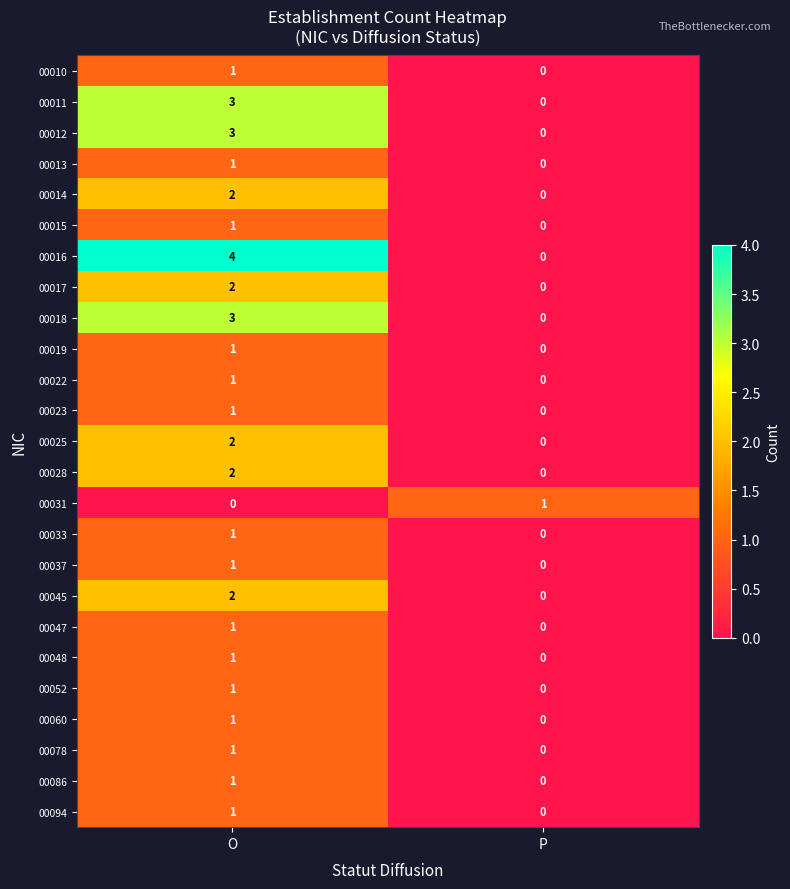

List the labels in order of 00018 value, largest first.

O, P